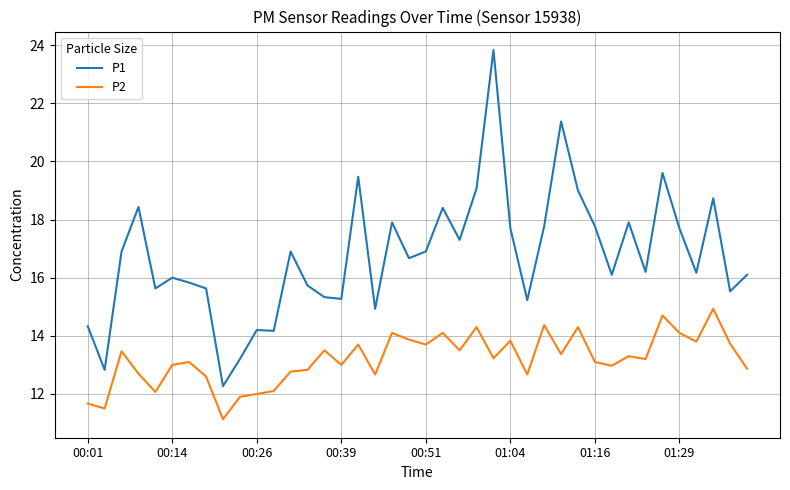

Which series has the largest total across all categories?

P1